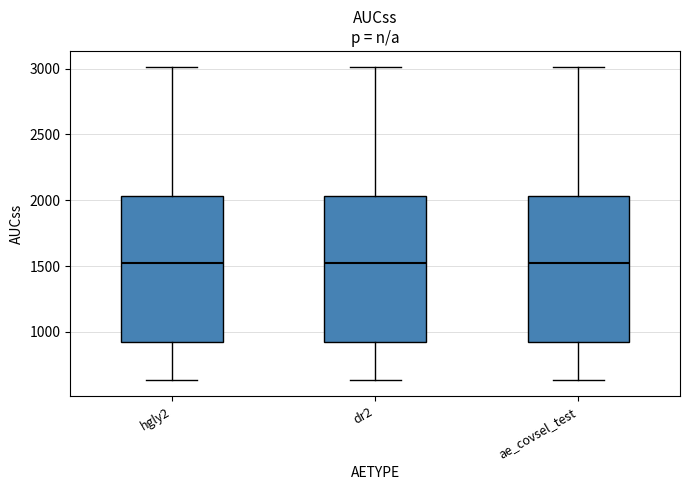

Reading left to right, transcribe this box plot: for each box, give where its median line is, the range the box spans, and where its two whiskers end, as read against the y-axis. The values are not printed on the chart, so give them approximately, as read against the axis.

hgly2: median 1550, box 950 to 2050, whiskers 650 to 3000
dr2: median 1550, box 950 to 2050, whiskers 650 to 3000
ae_covsel_test: median 1550, box 950 to 2050, whiskers 650 to 3000